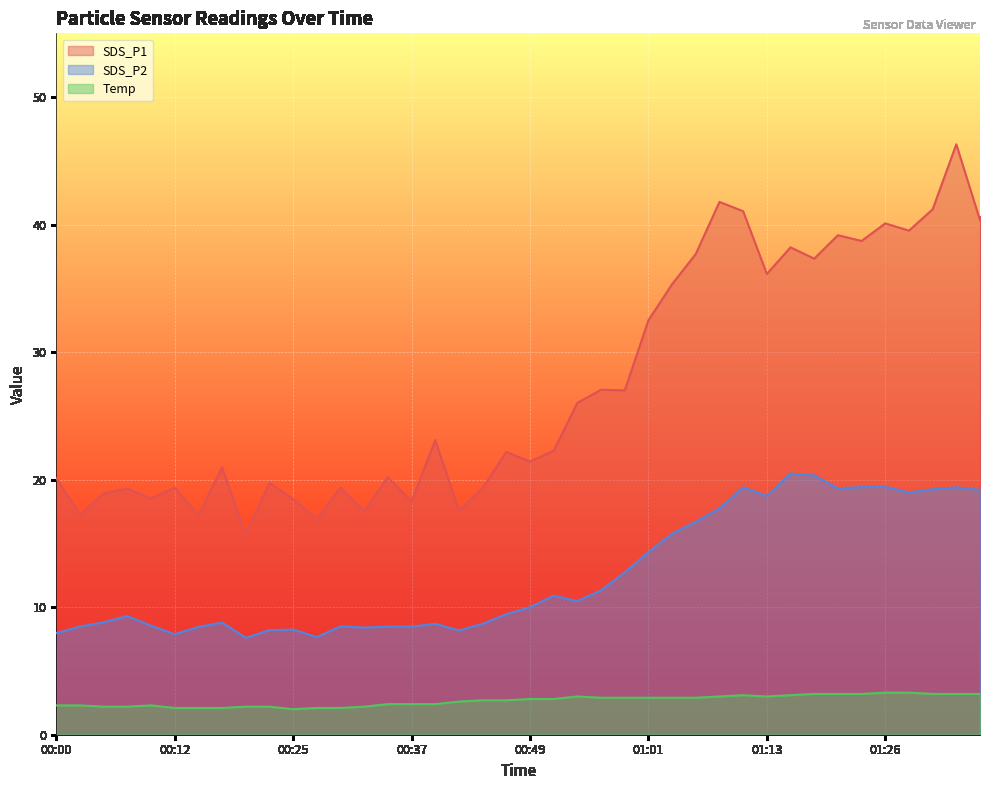

Reading left to right, what are all the values shown in this chart?

SDS_P1: 00:00=20.1	00:03=17.3	00:05=18.9	00:08=19.3	00:10=18.5	00:12=19.4	00:15=17.2	00:17=20.9	00:20=15.7	00:22=19.8	00:25=18.5	00:27=16.9	00:29=19.4	00:32=17.5	00:34=20.2	00:37=18.3	00:39=23.1	00:42=17.6	00:44=19.3	00:46=22.2	00:49=21.4	00:51=22.3	00:54=26.0	00:56=27.1	00:59=27.0	01:01=32.5	01:03=35.3	01:06=37.7	01:08=41.8	01:11=41.0	01:13=36.1	01:16=38.2	01:18=37.3	01:21=39.2	01:23=38.7	01:26=40.1	01:28=39.5	01:30=41.2	01:33=46.3	01:35=40.4
SDS_P2: 00:00=8.0	00:03=8.5	00:05=8.8	00:08=9.3	00:10=8.6	00:12=7.9	00:15=8.4	00:17=8.8	00:20=7.6	00:22=8.2	00:25=8.2	00:27=7.7	00:29=8.5	00:32=8.4	00:34=8.5	00:37=8.5	00:39=8.7	00:42=8.2	00:44=8.7	00:46=9.4	00:49=10.0	00:51=10.9	00:54=10.5	00:56=11.3	00:59=12.7	01:01=14.3	01:03=15.8	01:06=16.7	01:08=17.8	01:11=19.4	01:13=18.7	01:16=20.5	01:18=20.3	01:21=19.3	01:23=19.4	01:26=19.4	01:28=19.0	01:30=19.2	01:33=19.4	01:35=19.2
Temp: 00:00=2.3	00:03=2.3	00:05=2.2	00:08=2.2	00:10=2.3	00:12=2.1	00:15=2.1	00:17=2.1	00:20=2.2	00:22=2.2	00:25=2.0	00:27=2.1	00:29=2.1	00:32=2.2	00:34=2.4	00:37=2.4	00:39=2.4	00:42=2.6	00:44=2.7	00:46=2.7	00:49=2.8	00:51=2.8	00:54=3.0	00:56=2.9	00:59=2.9	01:01=2.9	01:03=2.9	01:06=2.9	01:08=3.0	01:11=3.1	01:13=3.0	01:16=3.1	01:18=3.2	01:21=3.2	01:23=3.2	01:26=3.3	01:28=3.3	01:30=3.2	01:33=3.2	01:35=3.2